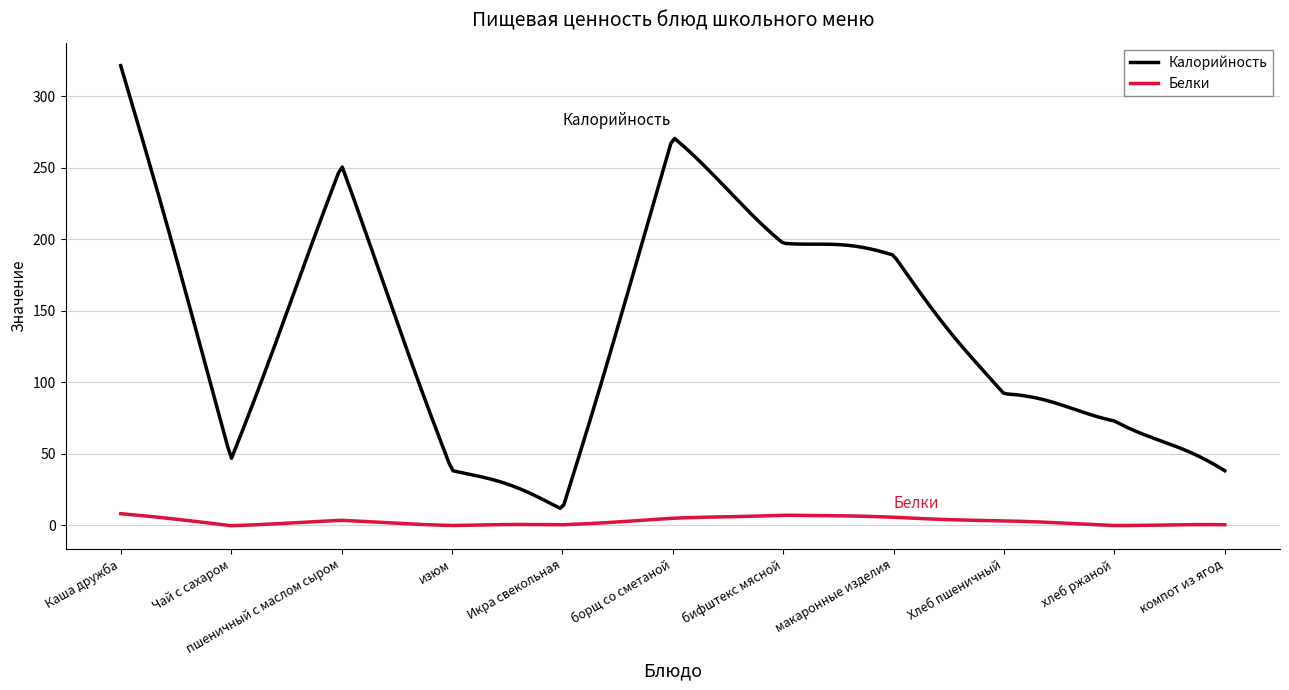

List the series in order of their peak value, lowest first.

Белки, Калорийность